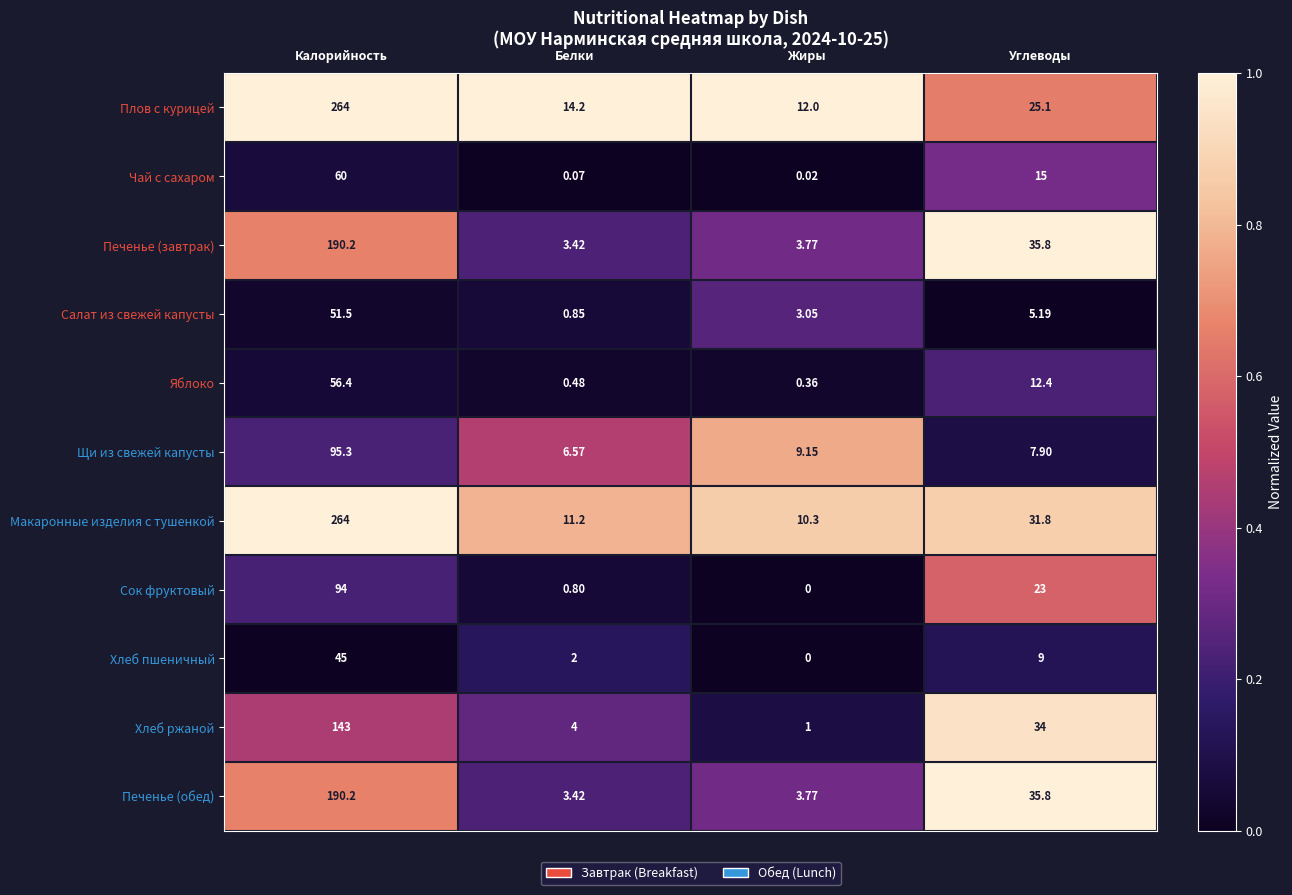

Is the value of Салат из свежей капусты at Белки greater than the value of Печенье (обед) at Жиры?

No